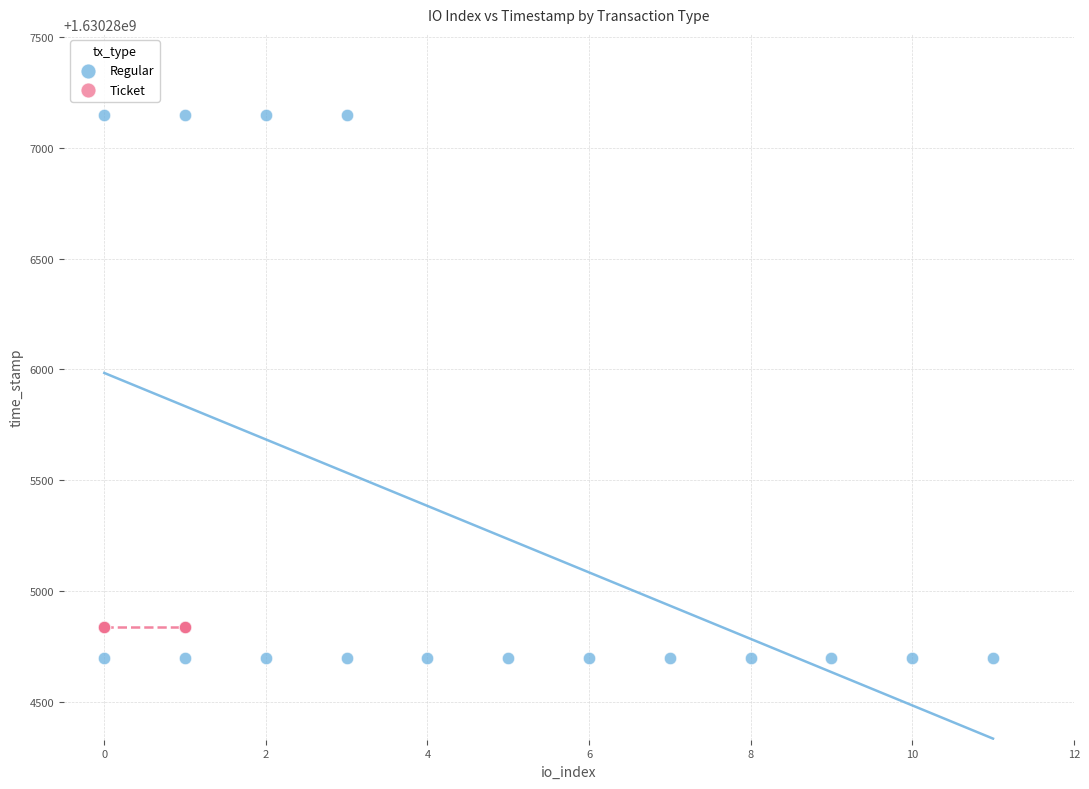

Which series contains the lowest Y value?

Regular